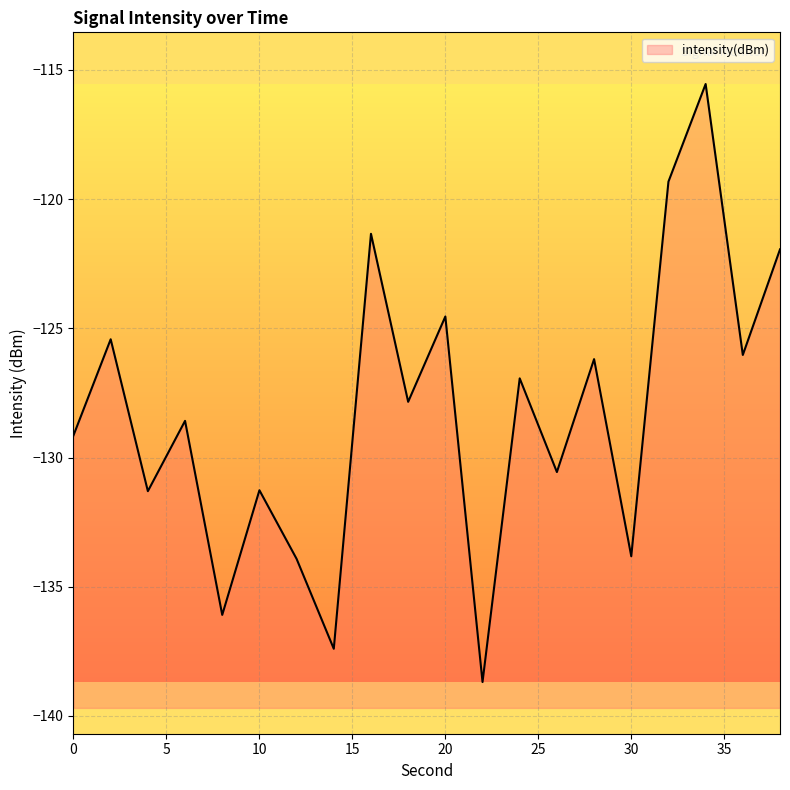

What is the value of the 19th point from the left?

-126.0